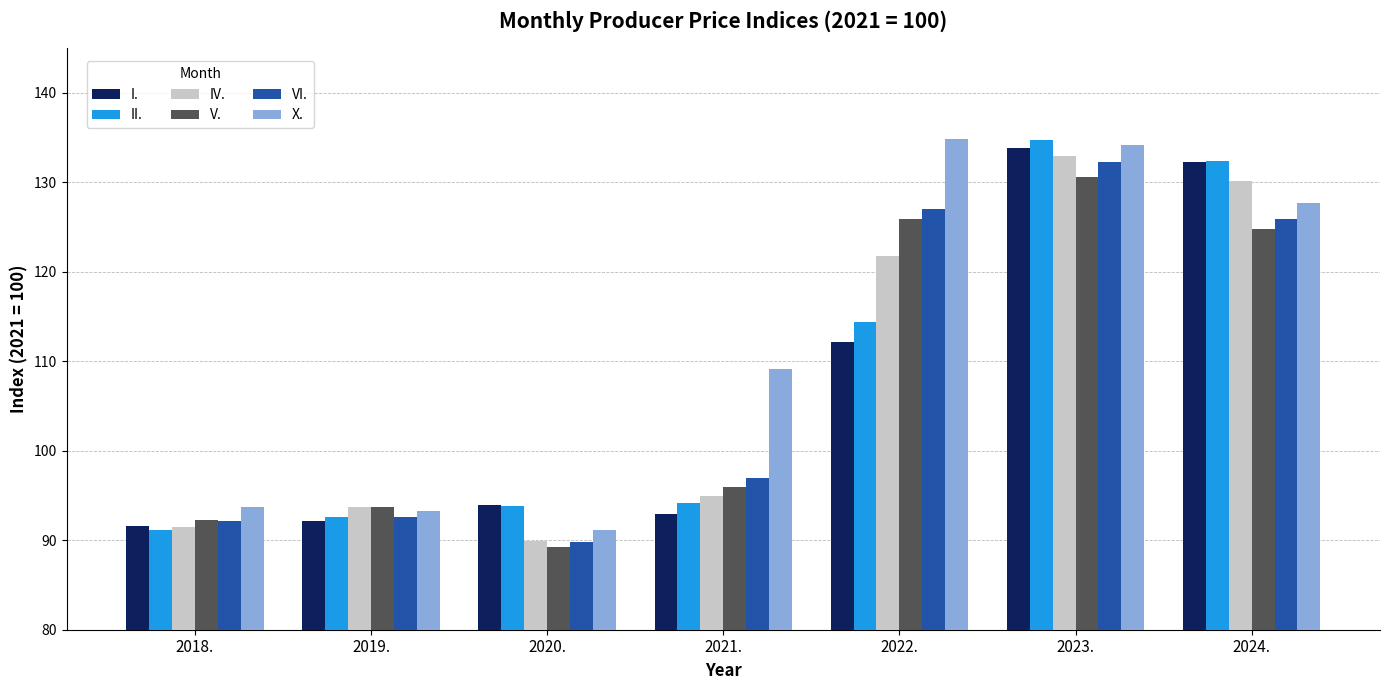

How many bars are there in total?

42